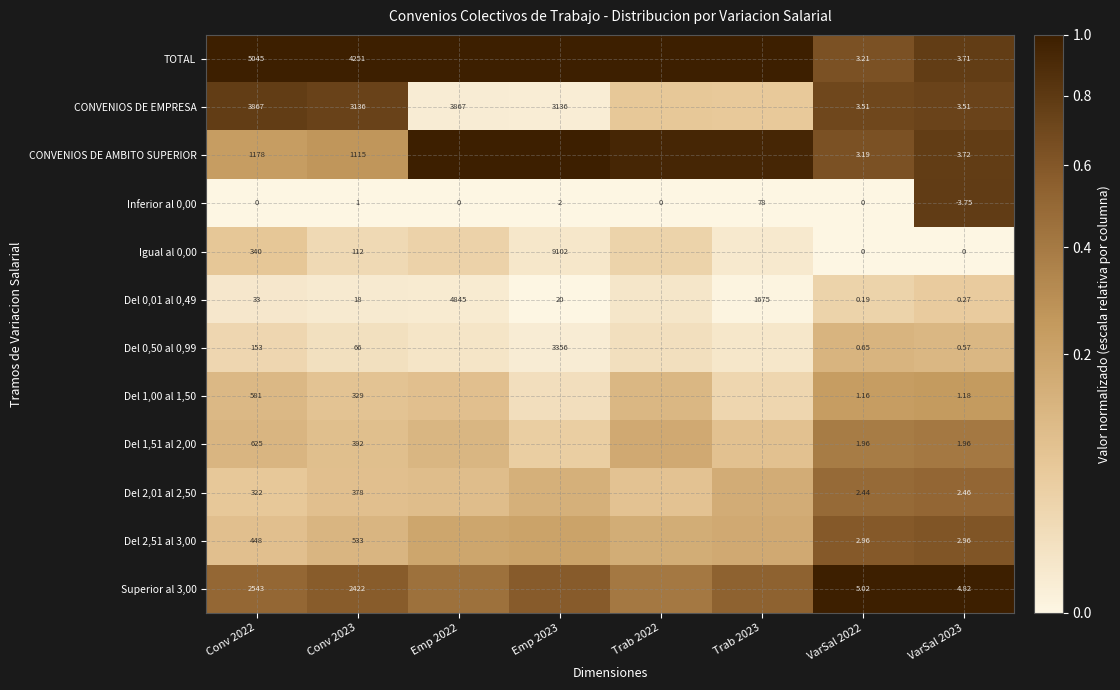

Is the value of Del 2,01 al 2,50 at VarSal 2023 greater than the value of Del 0,50 al 0,99 at Conv 2022?

No